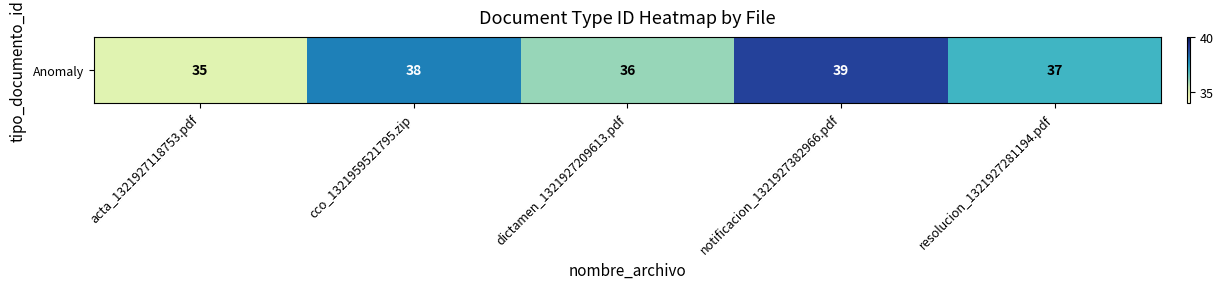

Reading left to right, what are all the values shown in this chart?

35	38	36	39	37